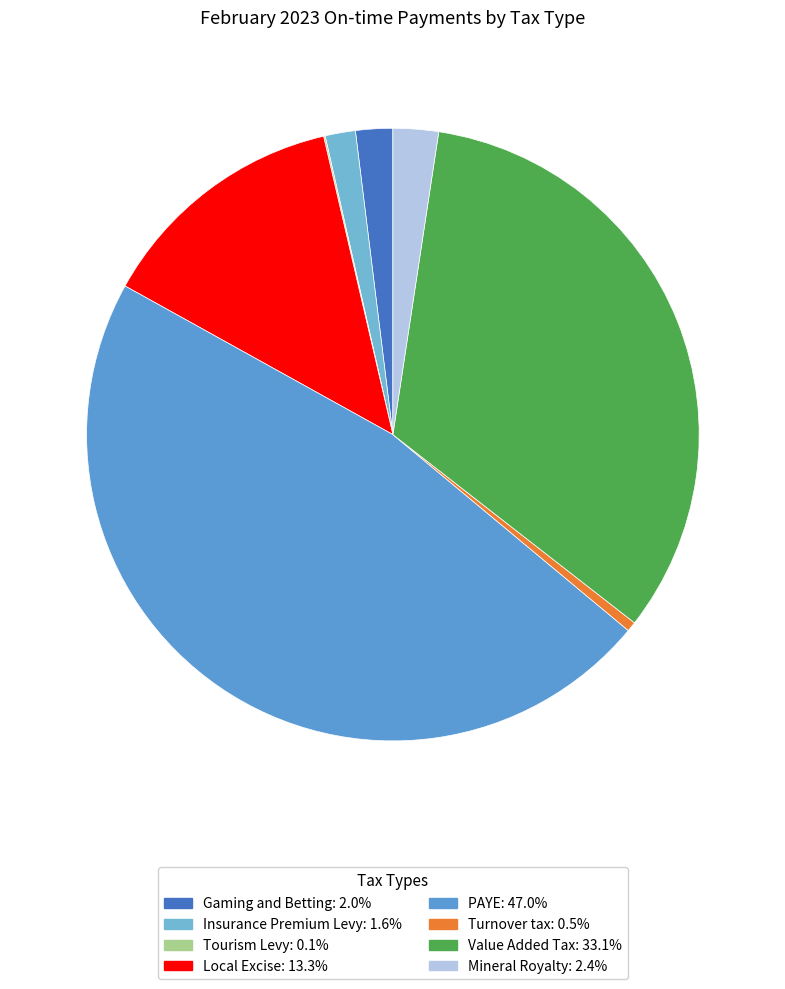

Count the number of slices in the pie.

8